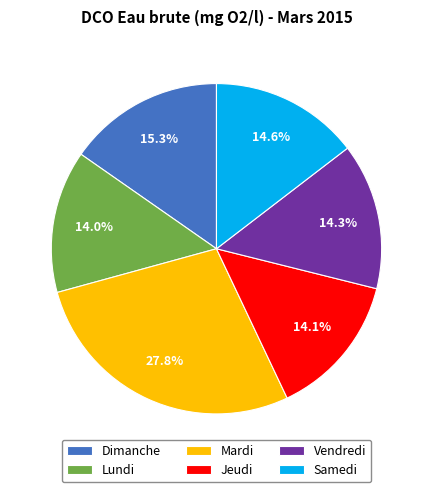

How many segments does this pie chart have?

6